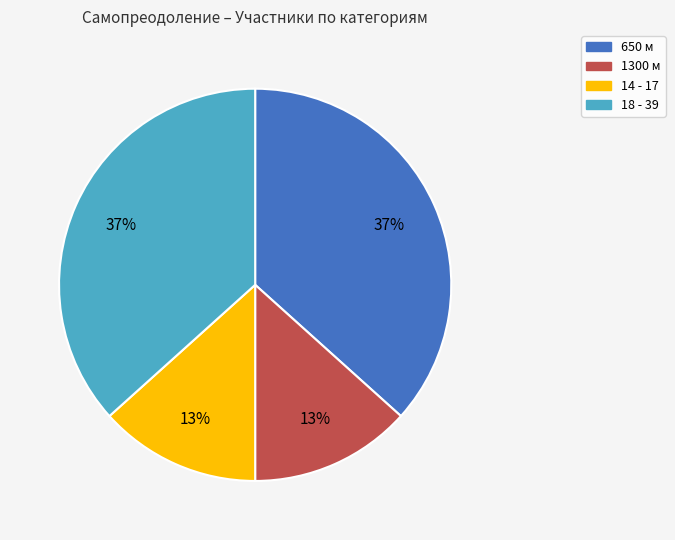

Which has a higher value, 18 - 39 or 1300 м?

18 - 39